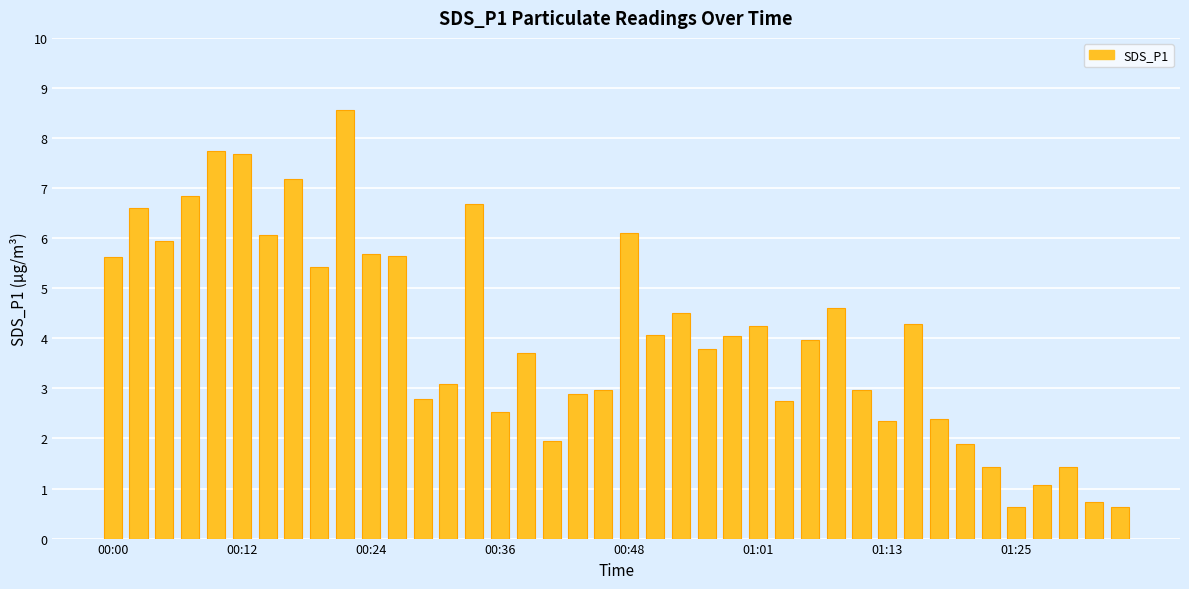

How many bars are there in total?

40